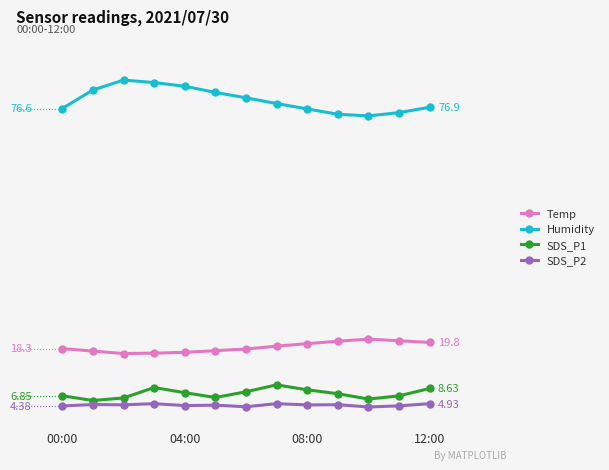

Is this an area chart (filled region under the line)?

No